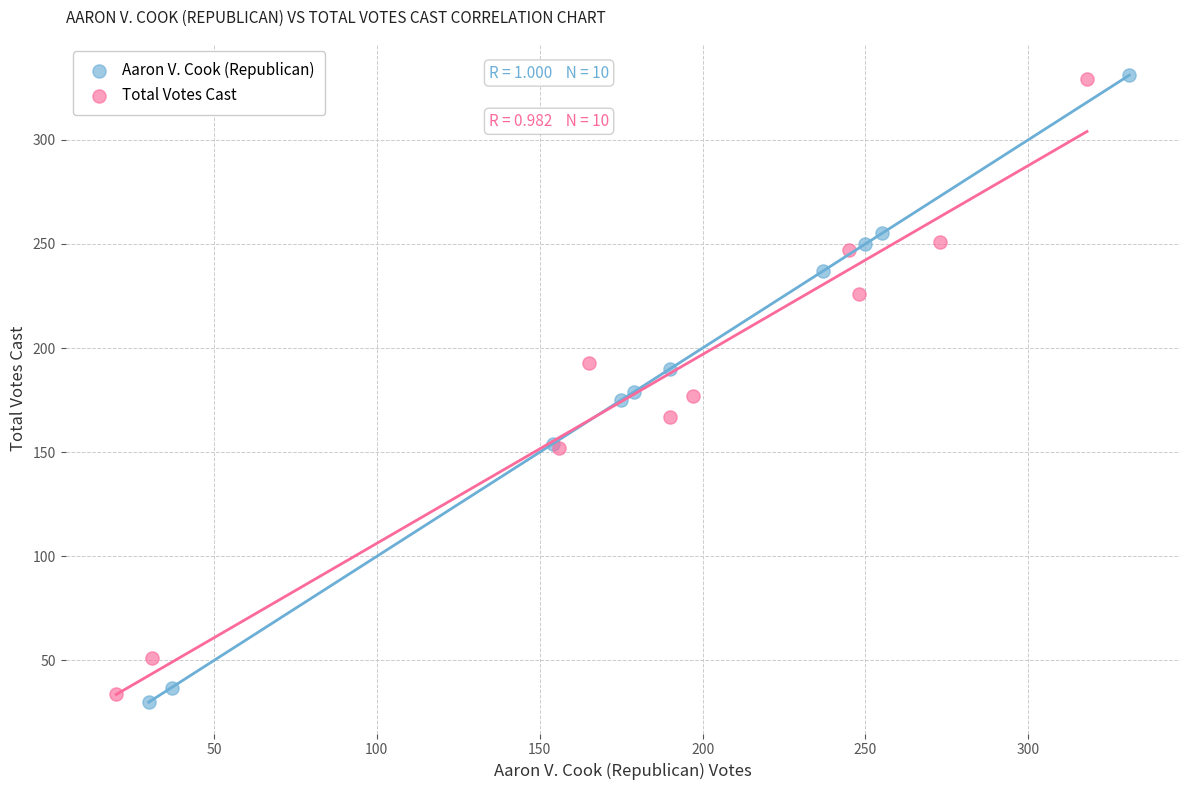

Which series contains the lowest Y value?

Aaron V. Cook (Republican)